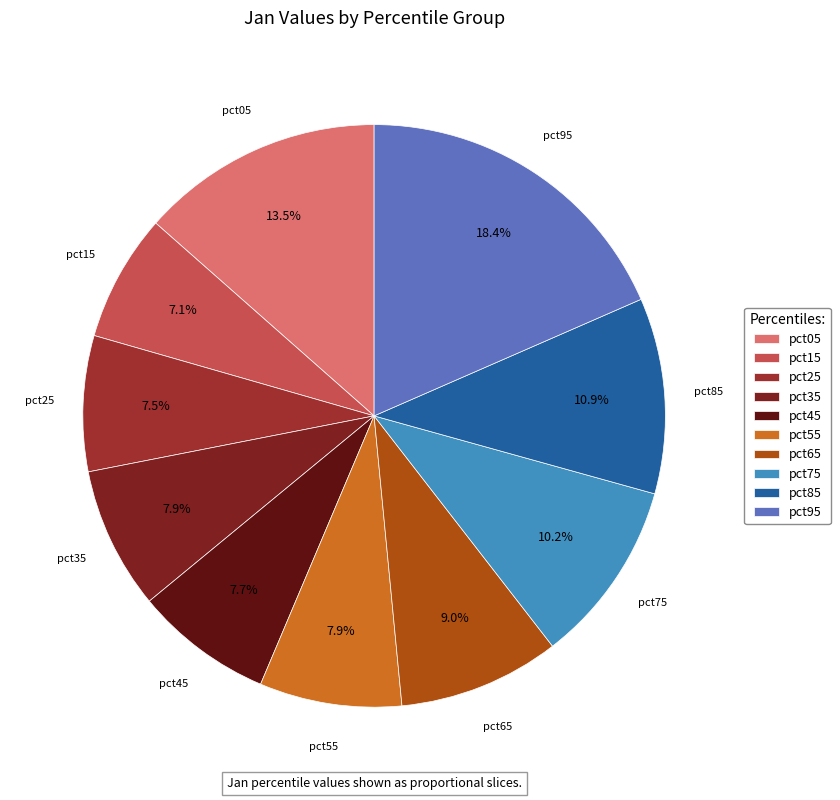

To the nearest percent, what percentage of the pie is pct75?

10%